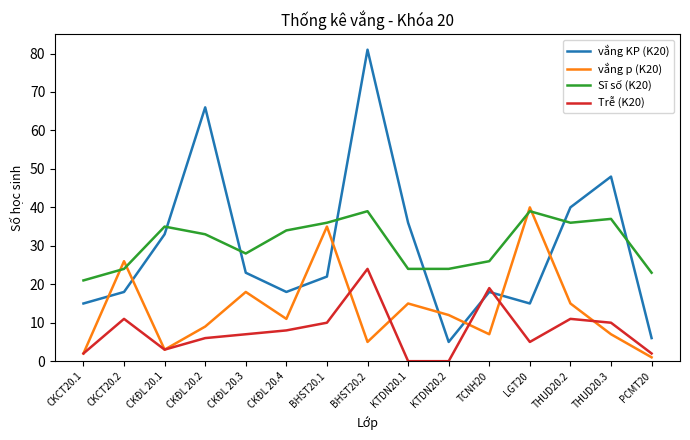

At how many categories does at least one series exceed 14?

15